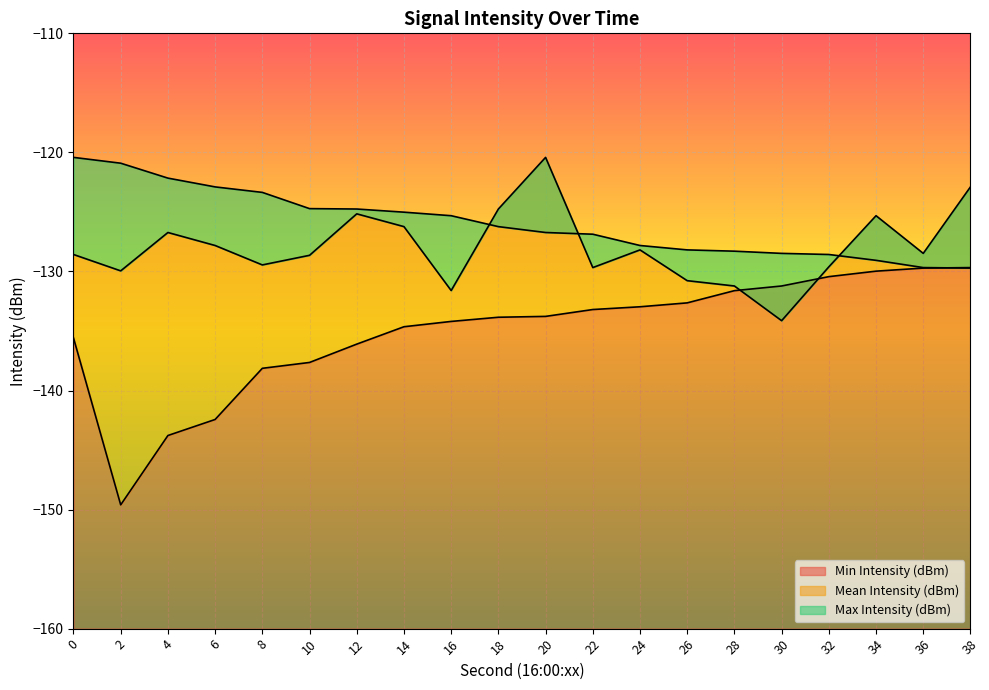

True or false: Min Intensity (dBm) has a value of -40.6 at 12.

False